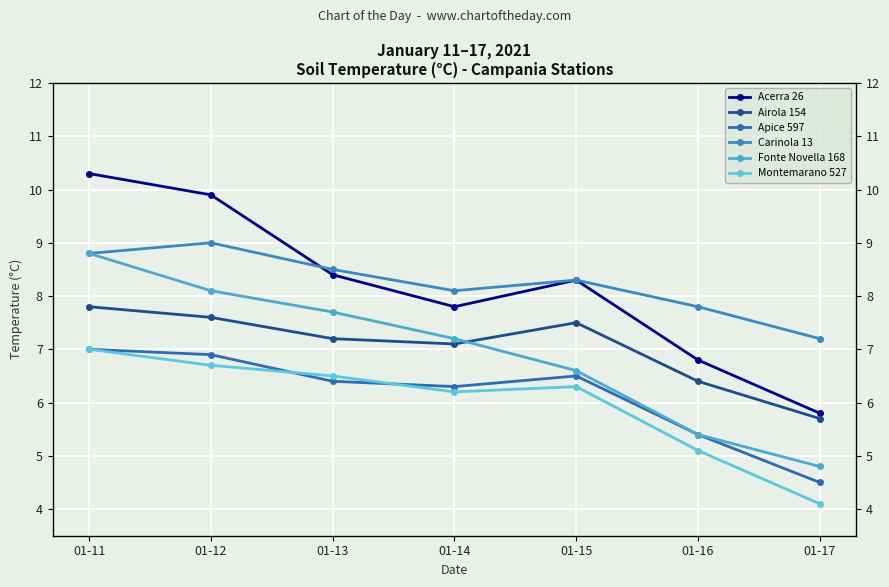

Which series has the largest total across all categories?

Carinola 13